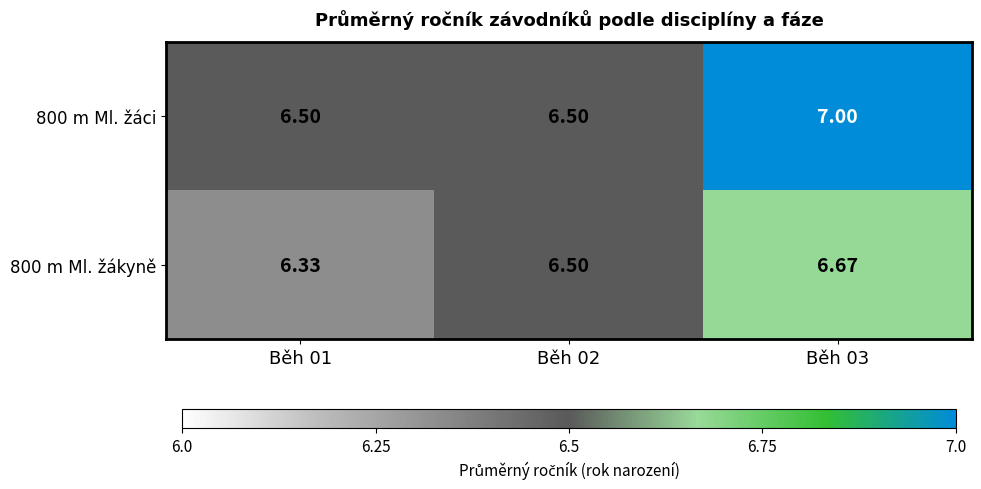

Is the value of 800 m Ml. žákyně at Běh 03 greater than the value of 800 m Ml. žáci at Běh 03?

No